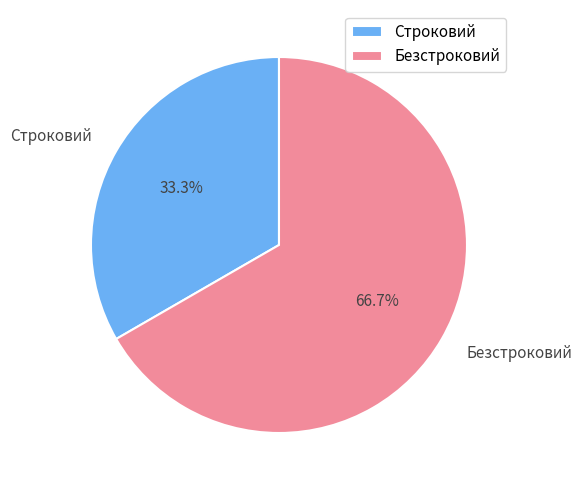

What is the smallest slice in the pie chart?

Строковий